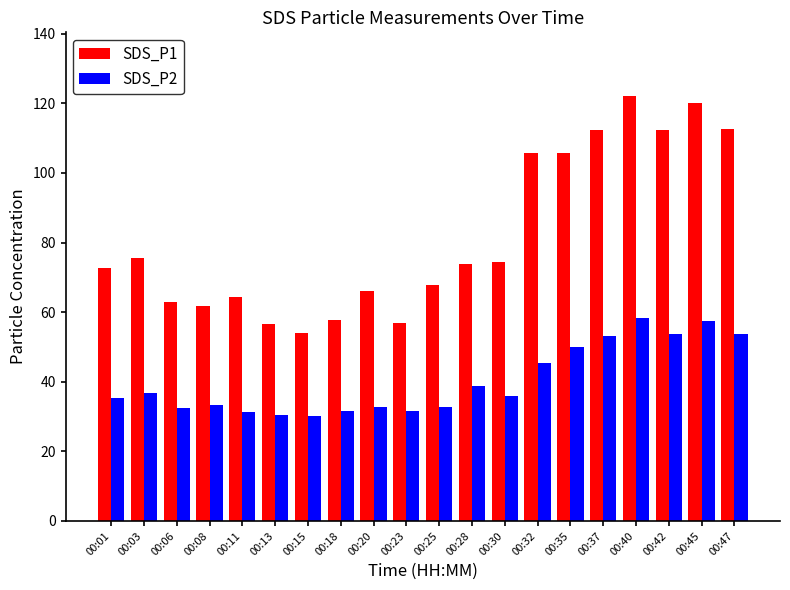

Rank the series at 00:18 from lowest to highest value.

SDS_P2, SDS_P1